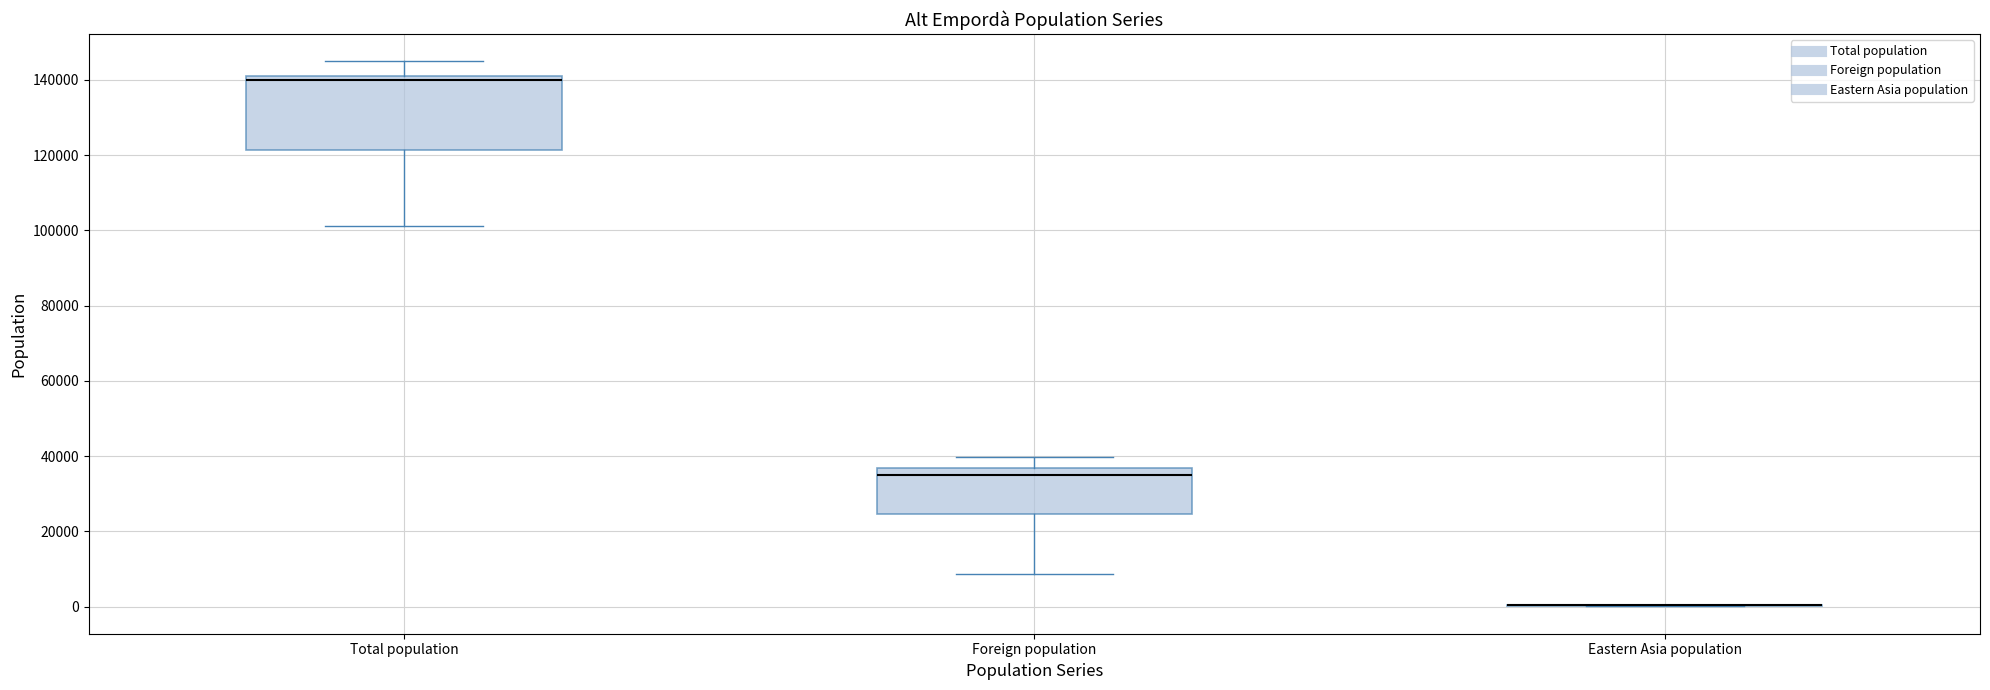

Where is the upper edge of the box for Total population on the y-axis? The values are not printed on the chart, so give them approximately, as read against the axis.

140000